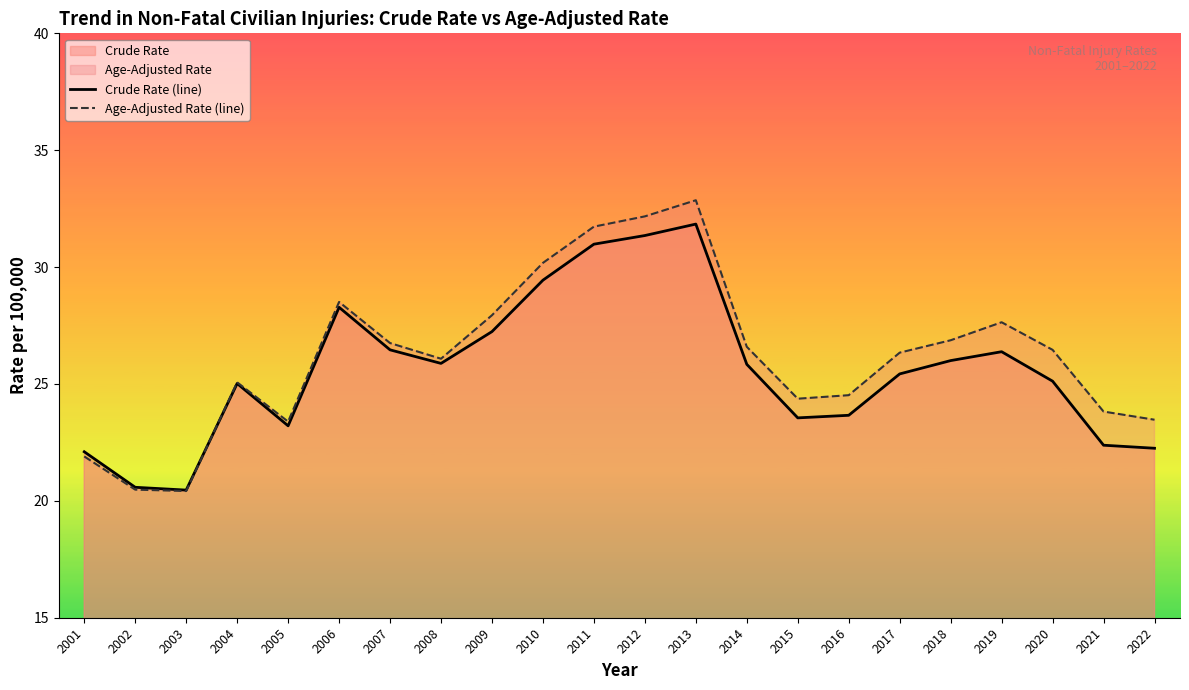

Reading left to right, list all the values displayed in this chart.

Crude Rate (line): 22.1	20.6	20.5	25.0	23.2	28.3	26.5	25.9	27.2	29.4	31.0	31.4	31.8	25.8	23.6	23.7	25.4	26.0	26.4	25.1	22.4	22.2
Age-Adjusted Rate (line): 21.9	20.5	20.4	25.1	23.4	28.5	26.8	26.1	27.9	30.2	31.7	32.2	32.9	26.6	24.4	24.5	26.3	26.9	27.6	26.5	23.8	23.5